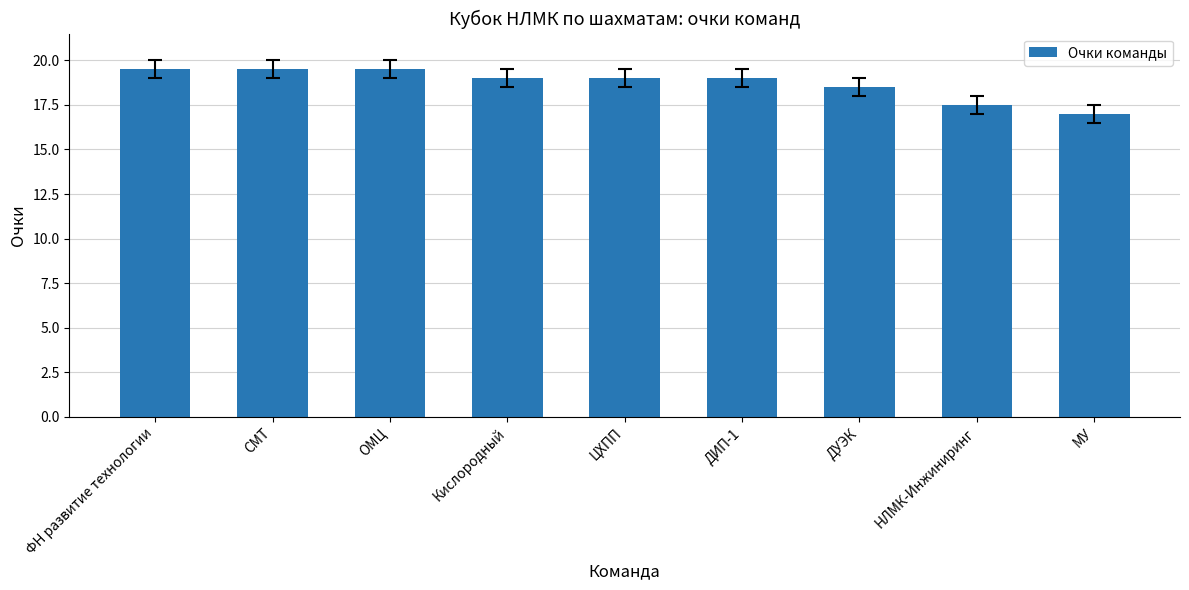

Between Кислородный and ДУЭК, which is larger?

Кислородный